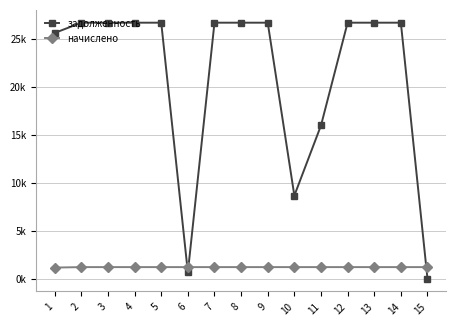

Reading left to right, extract all data points from this chart.

задолженность: 1=25597.4	2=26664.0	3=26664.0	4=26664.0	5=26664.0	6=650.0	7=26664.0	8=26664.0	9=26664.0	10=8650.5	11=15954.0	12=26664.0	13=26664.0	14=26664.0	15=0.0
начислено: 1=1152.0	2=1200.0	3=1200.0	4=1200.0	5=1200.0	6=1200.0	7=1200.0	8=1200.0	9=1200.0	10=1200.0	11=1200.0	12=1200.0	13=1200.0	14=1200.0	15=1200.0